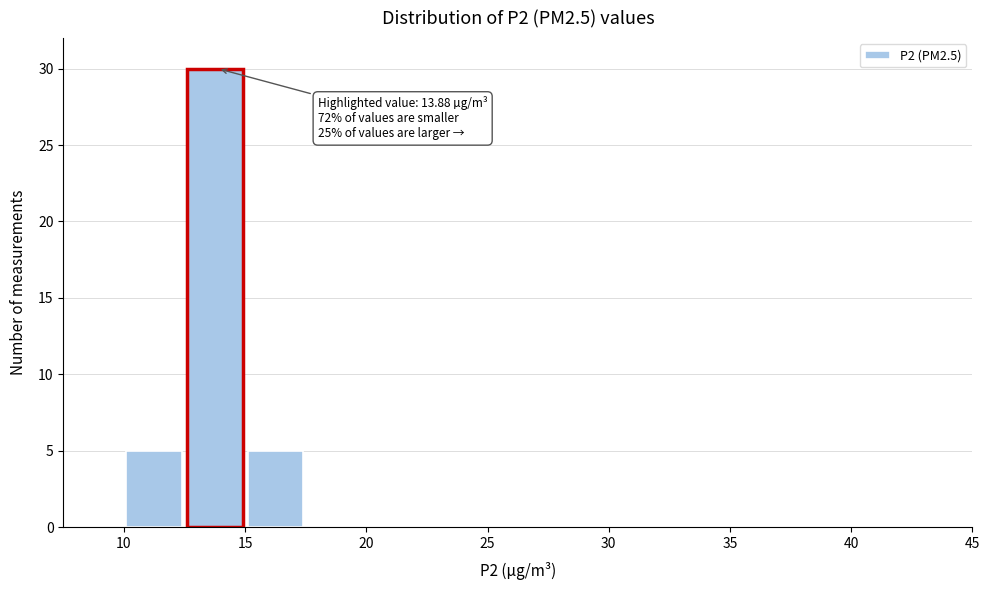

Which range on the x-axis has the tallest bar?

12.5 to 15.0